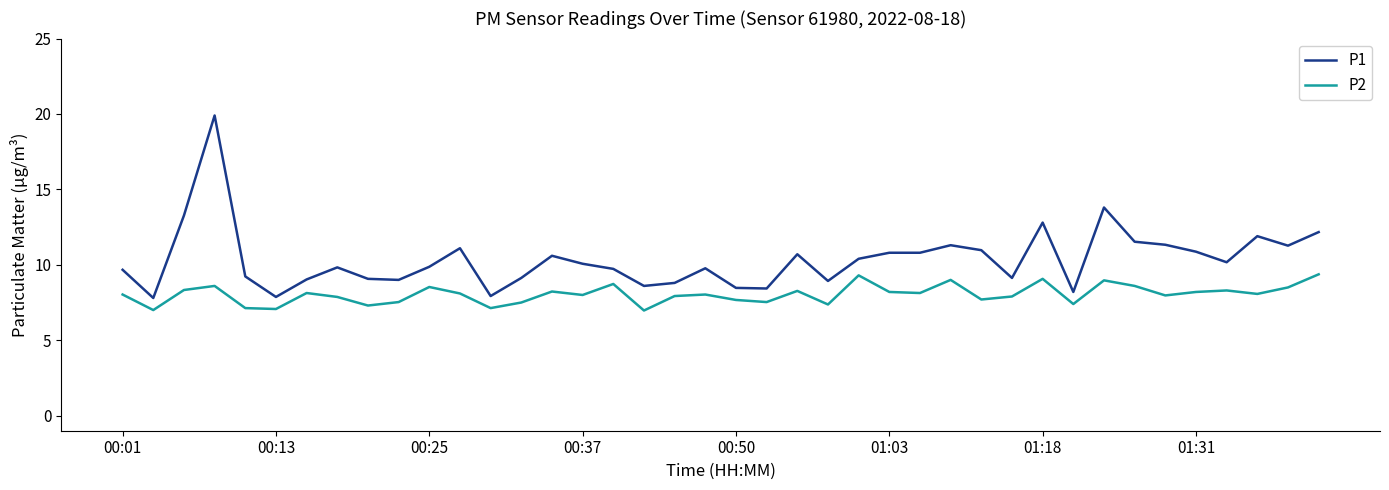

True or false: P2 and P1 cross at least once.

False